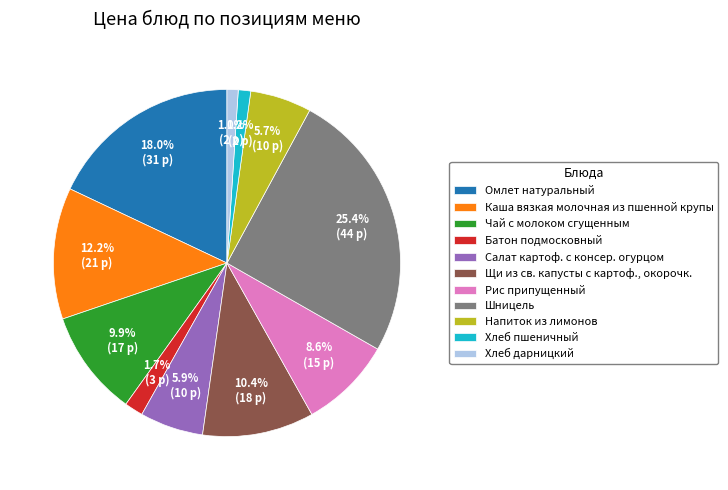

To the nearest percent, what is the difference between the Хлеб дарницкий and Каша вязкая молочная из пшенной крупы slice percentages?

11%